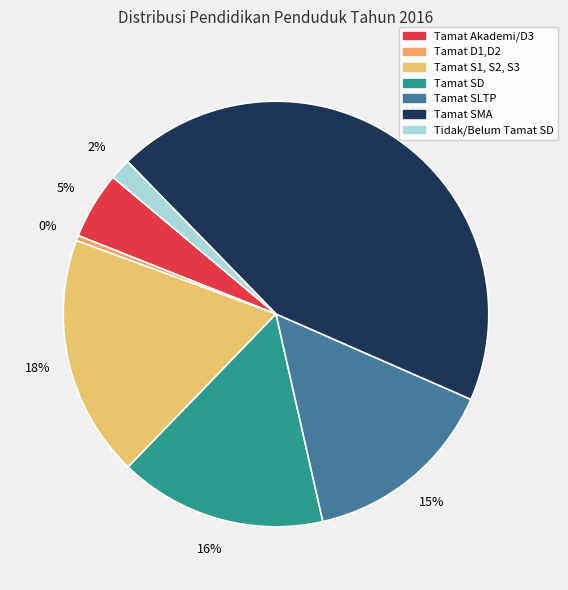

Which has a higher value, Tamat S1, S2, S3 or Tidak/Belum Tamat SD?

Tamat S1, S2, S3